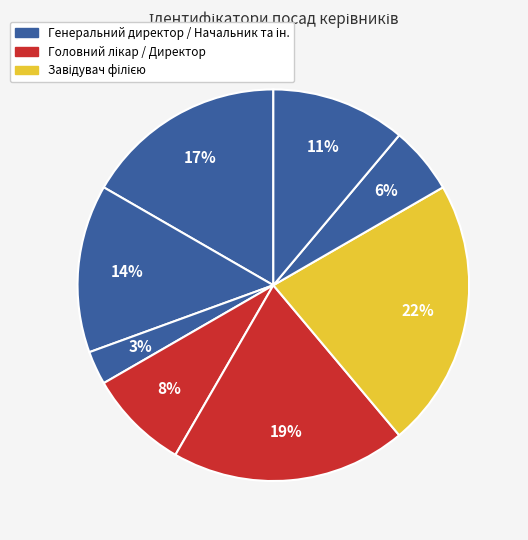

What is the largest slice in the pie chart?

Завідувач філією